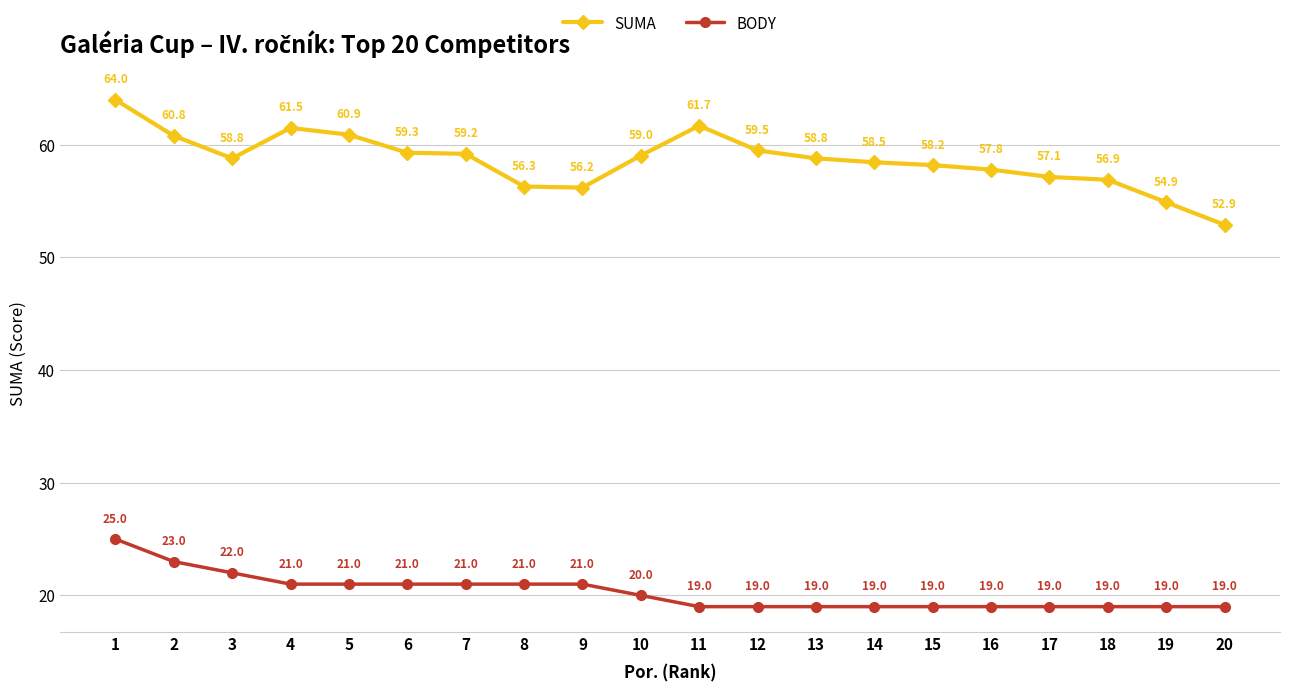

Rank the series by their maximum value, from lowest to highest.

BODY, SUMA